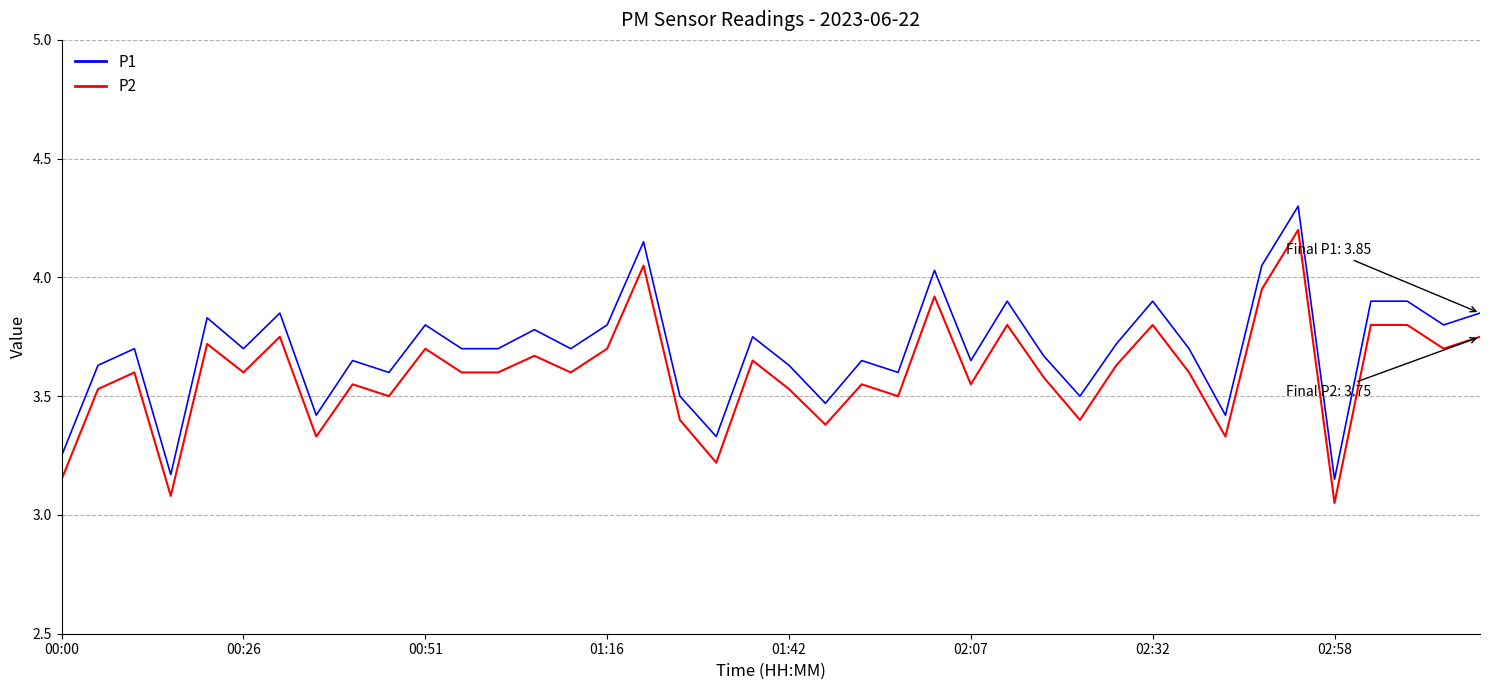

True or false: P1 and P2 intersect in this chart.

False